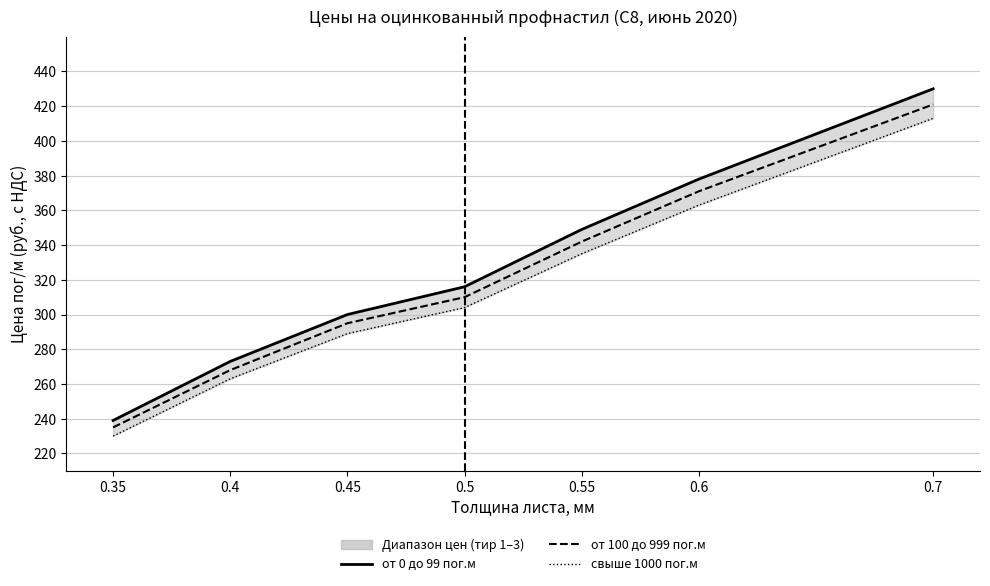

Reading left to right, what are all the values shown in this chart?

от 0 до 99 пог.м: 0.35=239	0.4=273	0.45=300	0.5=316	0.55=349	0.6=378	0.7=430
от 100 до 999 пог.м: 0.35=235	0.4=268	0.45=295	0.5=310	0.55=342	0.6=371	0.7=421
свыше 1000 пог.м: 0.35=230	0.4=263	0.45=289	0.5=304	0.55=335	0.6=363	0.7=413